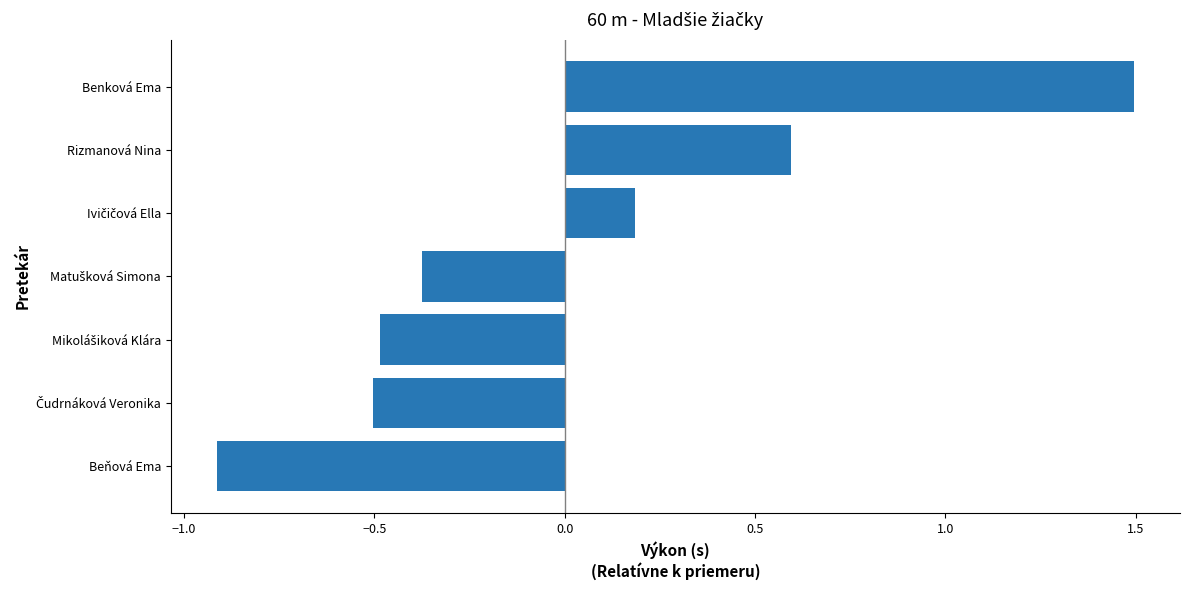

How many negative values are there?

4